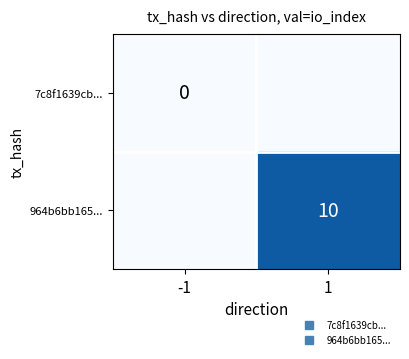

At which label does 7c8f1639cb... reach its minimum?

-1